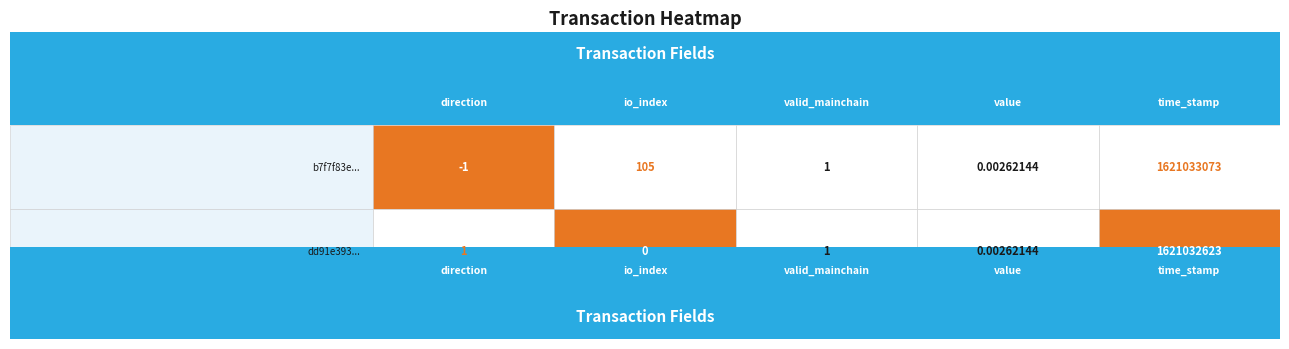

What is the total value across all series at time_stamp?

3242065696.0